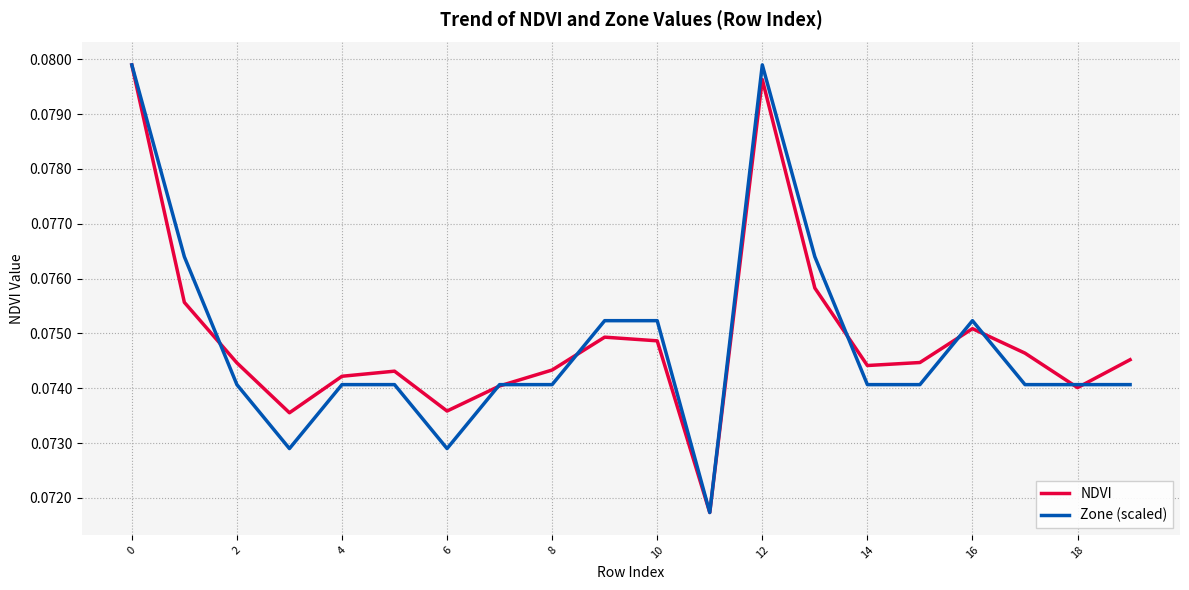

List the series in order of their overall mean, lowest first.

Zone (scaled), NDVI